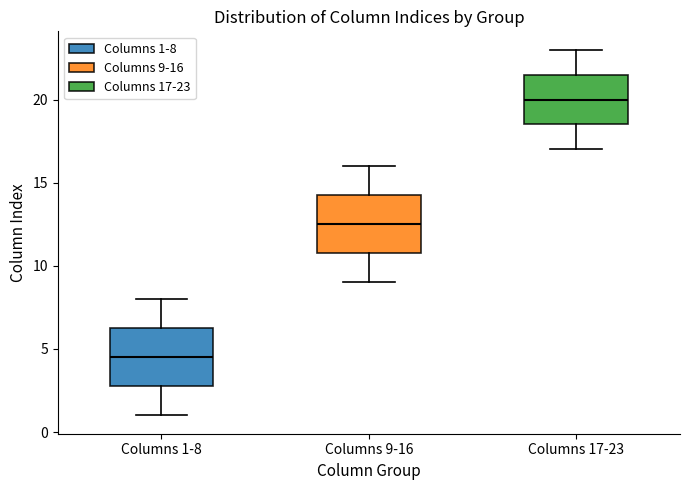

Reading left to right, read every box against the y-axis: the position of its median line, the range the box covers, and the ends of its whiskers. The values are not printed on the chart, so give them approximately, as read against the axis.

Columns 1-8: median 4.5, box 3.0 to 6.5, whiskers 1.0 to 8.0
Columns 9-16: median 12.5, box 11.0 to 14.5, whiskers 9.0 to 16.0
Columns 17-23: median 20.0, box 18.5 to 21.5, whiskers 17.0 to 23.0